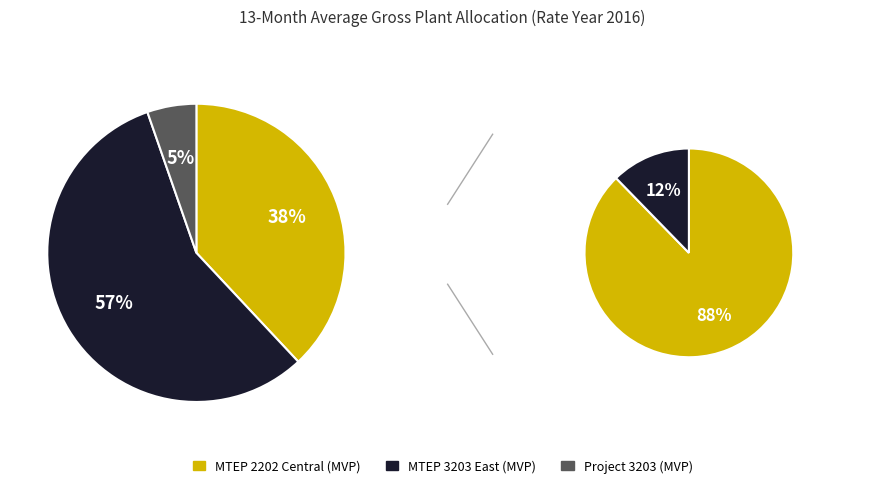

Is MTEP 3203 East MVP the majority of the pie?

Yes